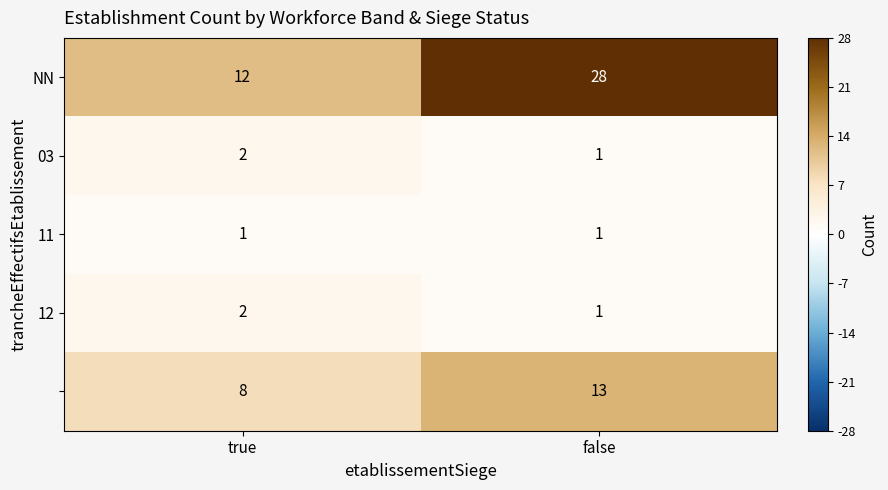

What is the total value across all series at true?

25